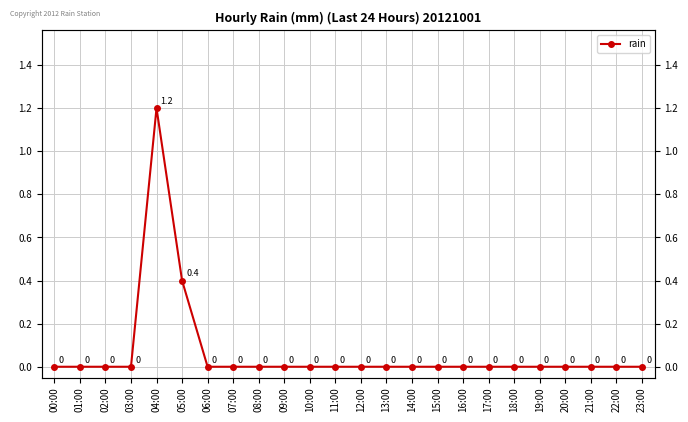

Where is the data nearest to the value 0?

00:00